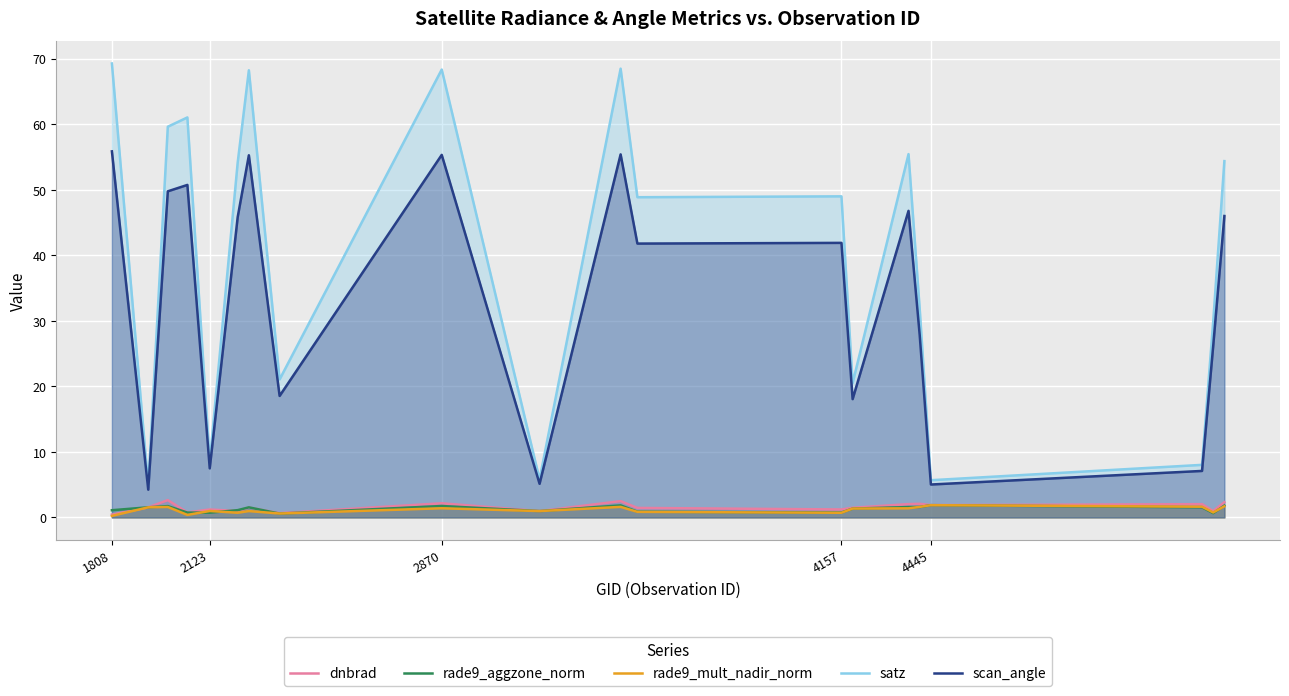

What is the approximate value of scan_angle at 4445?

5.0